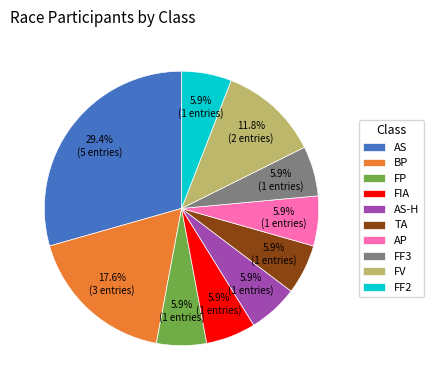

Approximately how many times larger is the value at FP compared to FV?

0.5